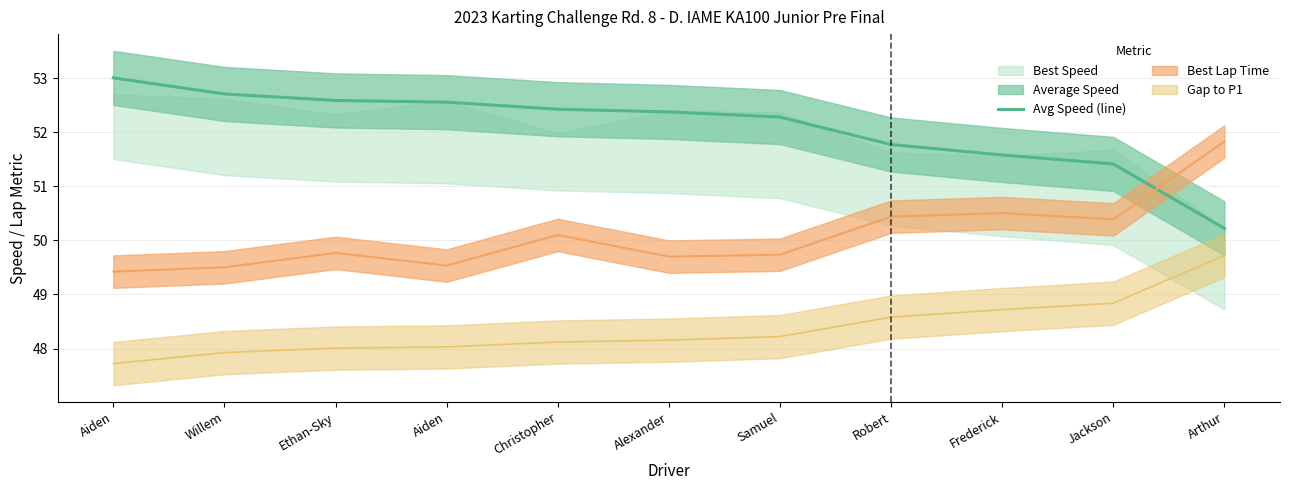

At which label is the value closest to 51?

Jackson